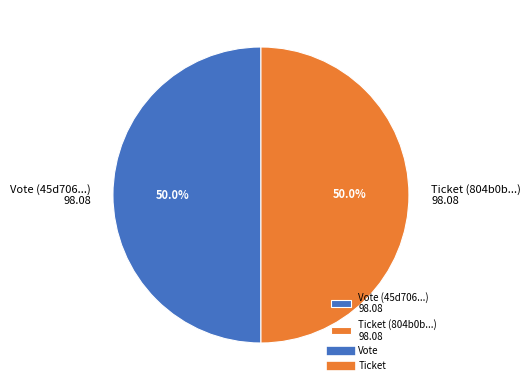

To the nearest percent, what portion does Vote represent?

50%